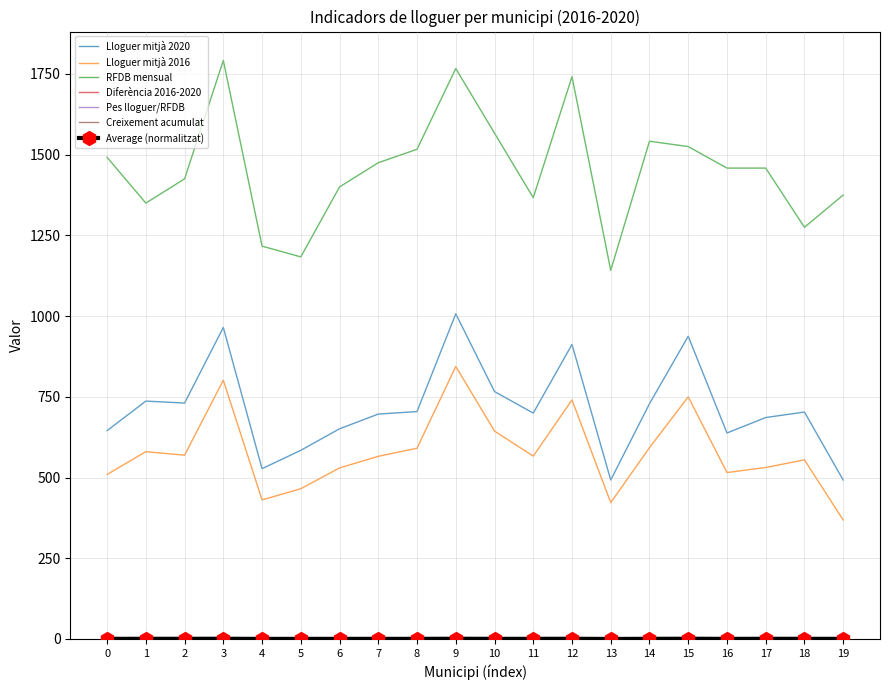

Which series has the largest total across all categories?

RFDB mensual